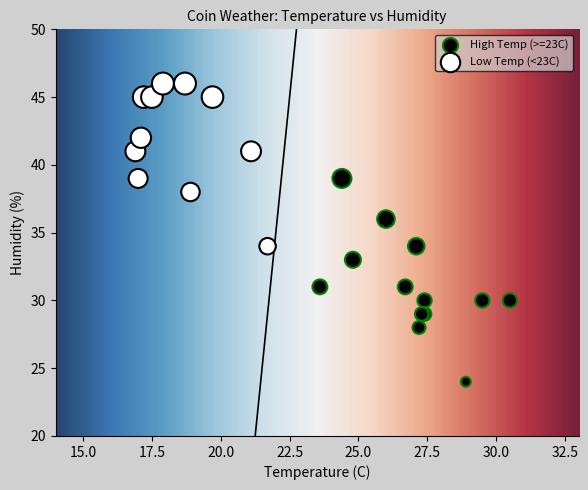

Which series contains the lowest Y value?

High Temp (>=23C)